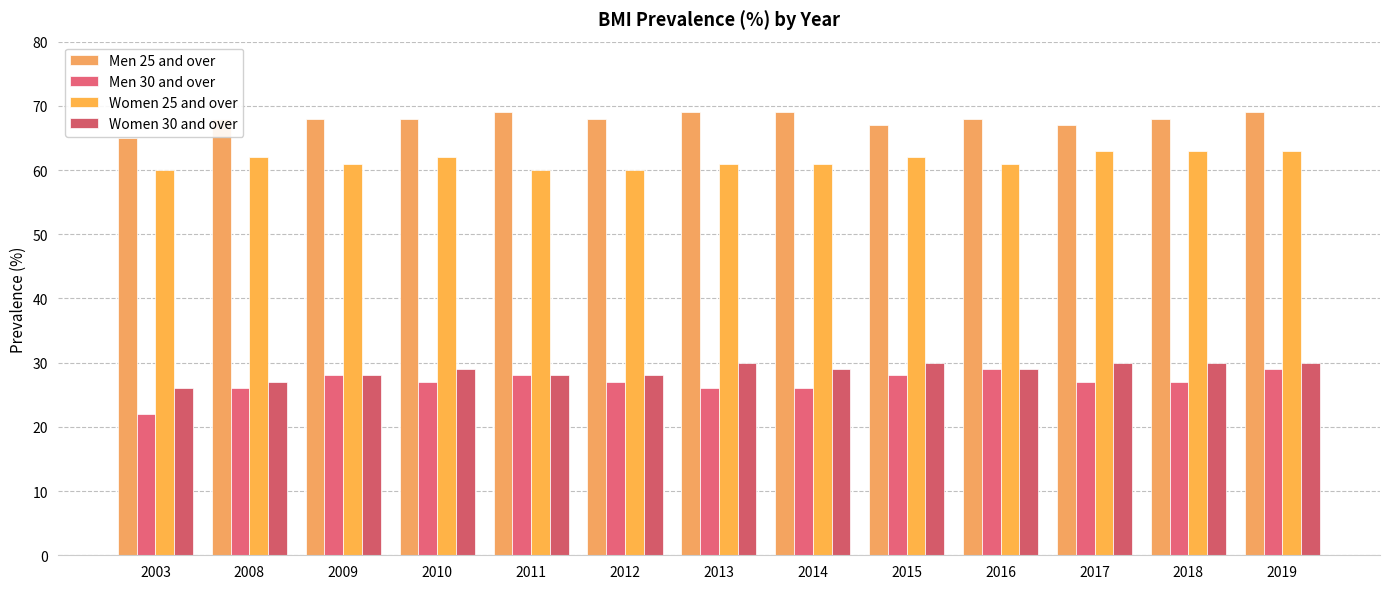

What is the average value of the Women 25 and over series?

61